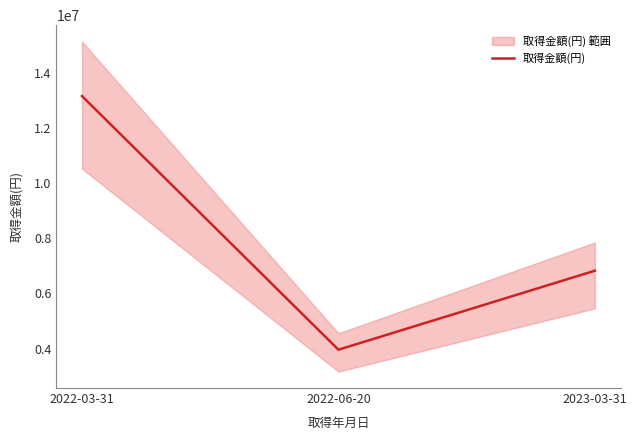

What is the difference between the maximum and minimum values?

9197100